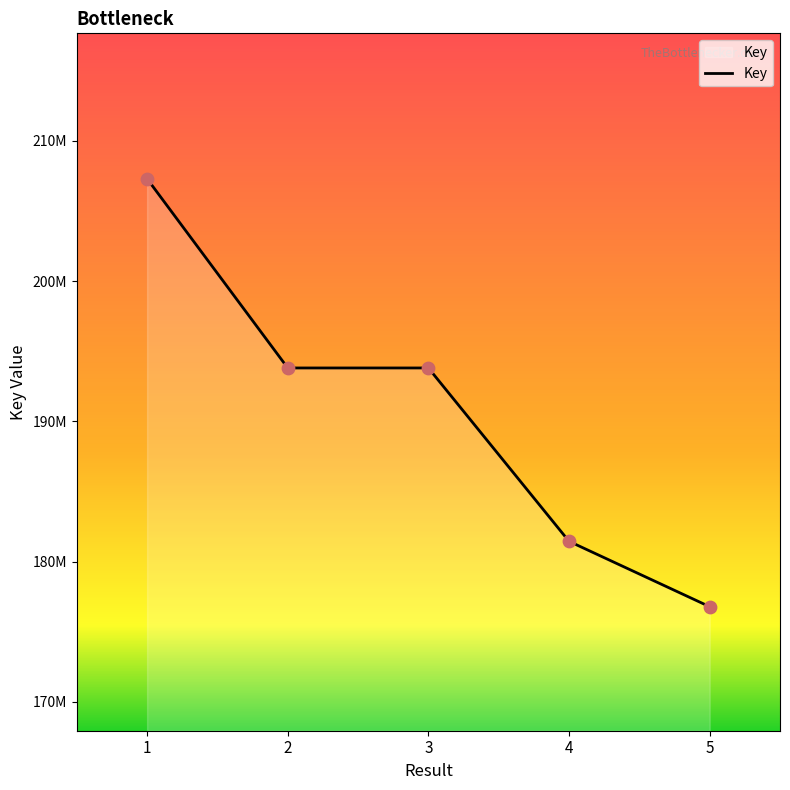

Which has a higher value, 2 or 3?

3